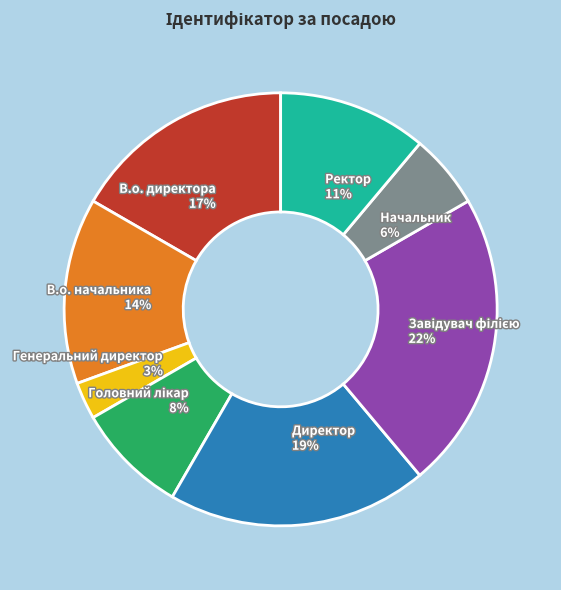

Is there a majority slice in this chart?

No